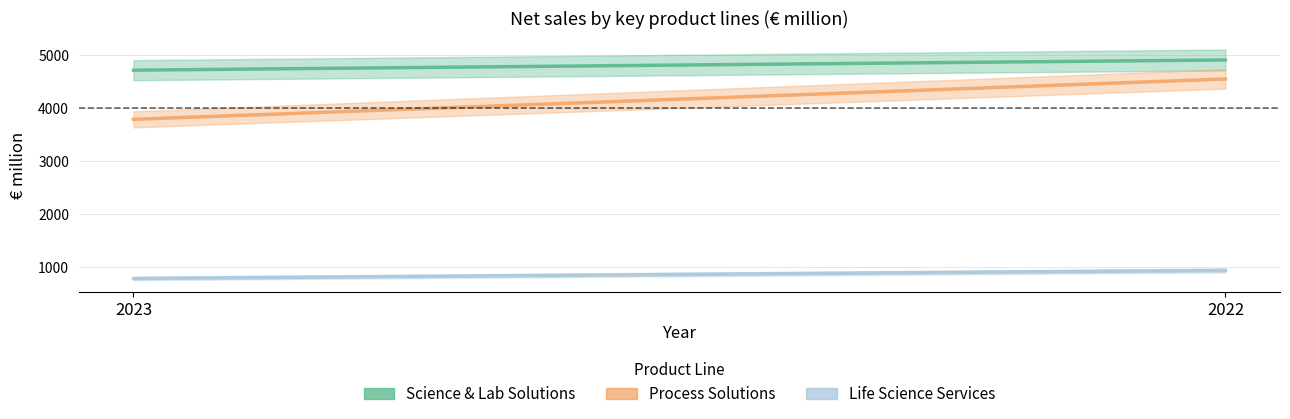

Reading left to right, transcribe all the data shown in this chart.

Science & Lab Solutions: 4706	4898
Process Solutions: 3782	4540
Life Science Services: 792	943